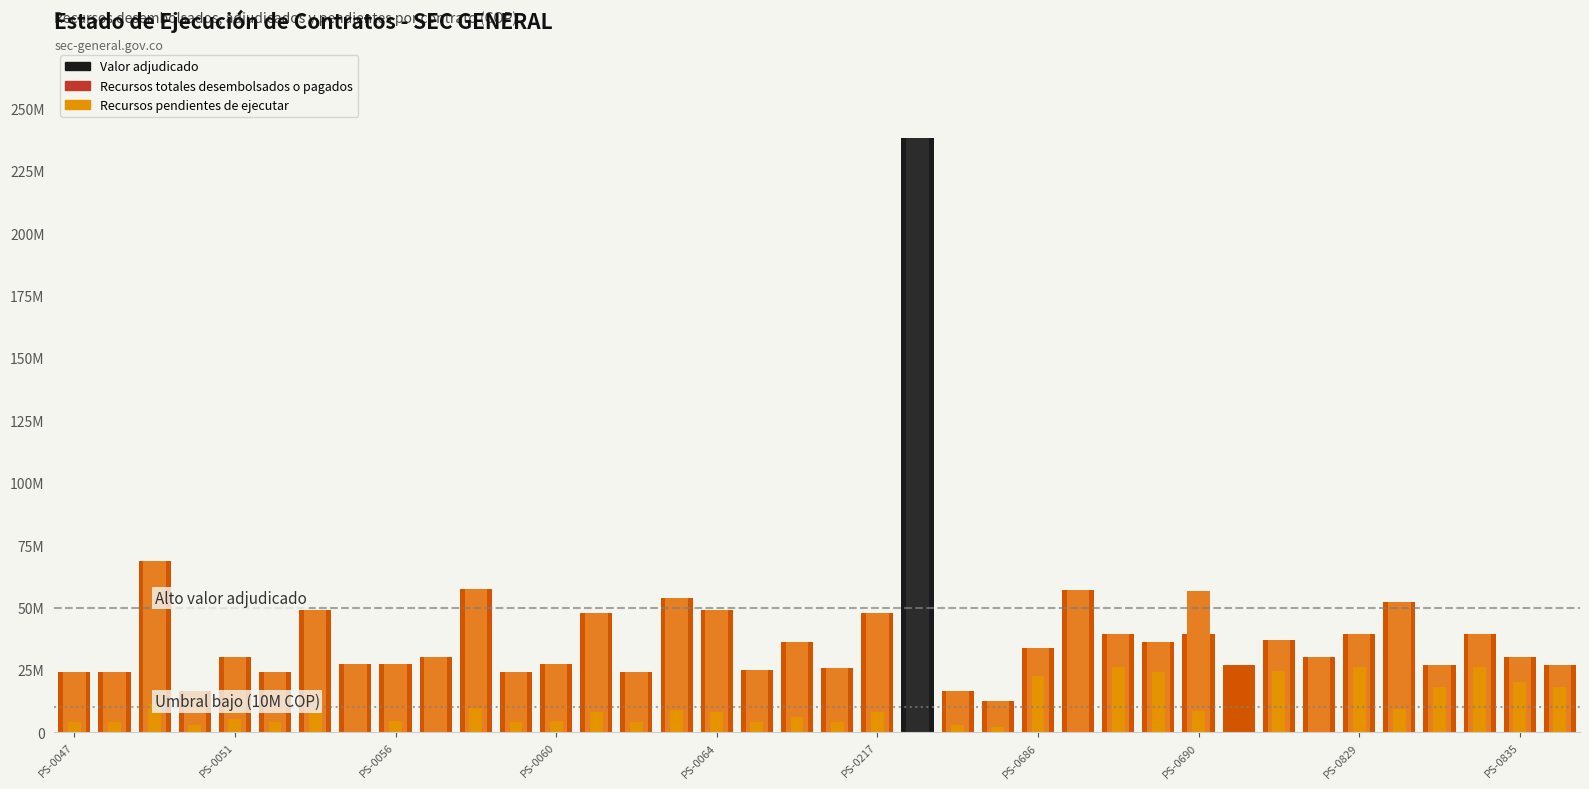

What is the spread (max minus min) of values at PS-0689?

12000000